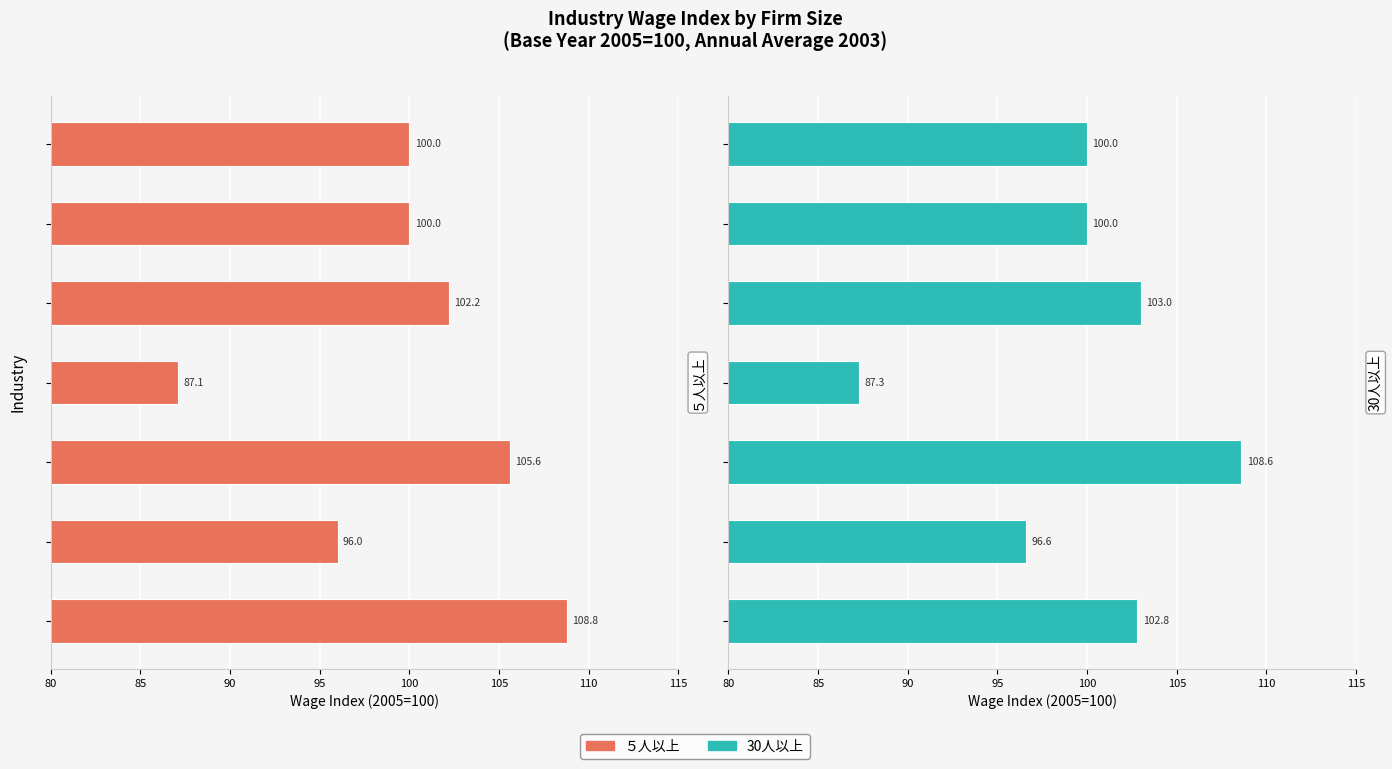

Which series changed the most between 90 and 95?

30人以上